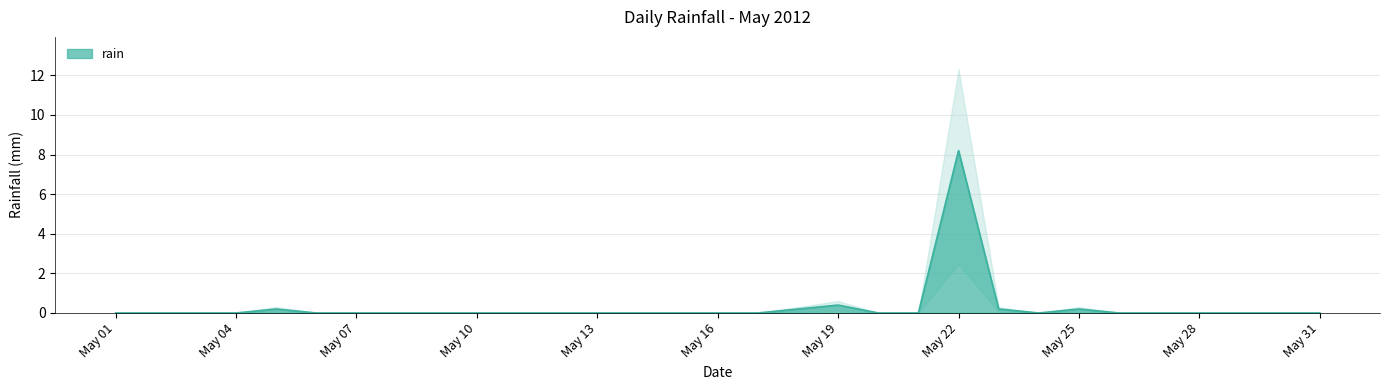

How many distinct data groups are displayed?

1